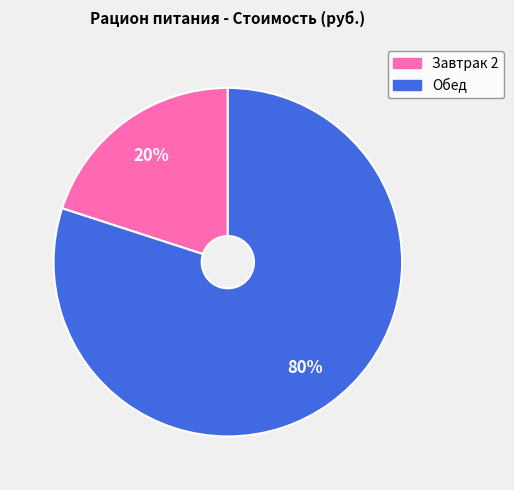

To the nearest percent, what portion does Завтрак 2 represent?

20%